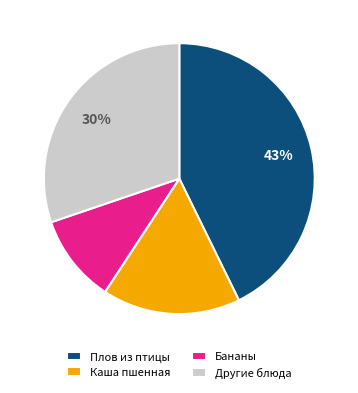

Which category has the smallest portion of the pie?

Бананы